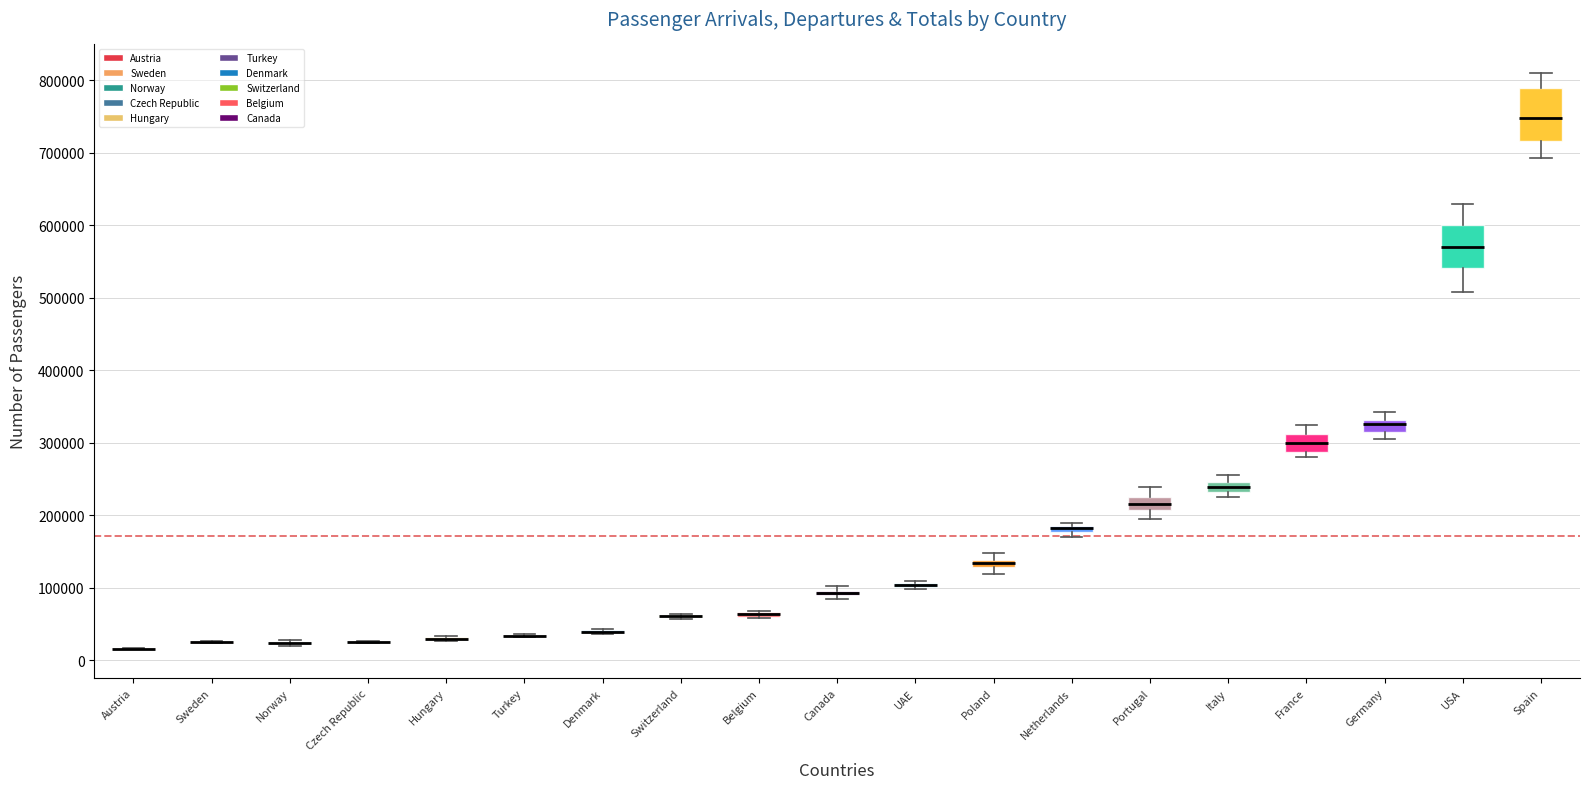

Where is the lower edge of the box for Poland on the y-axis? The values are not printed on the chart, so give them approximately, as read against the axis.

130000